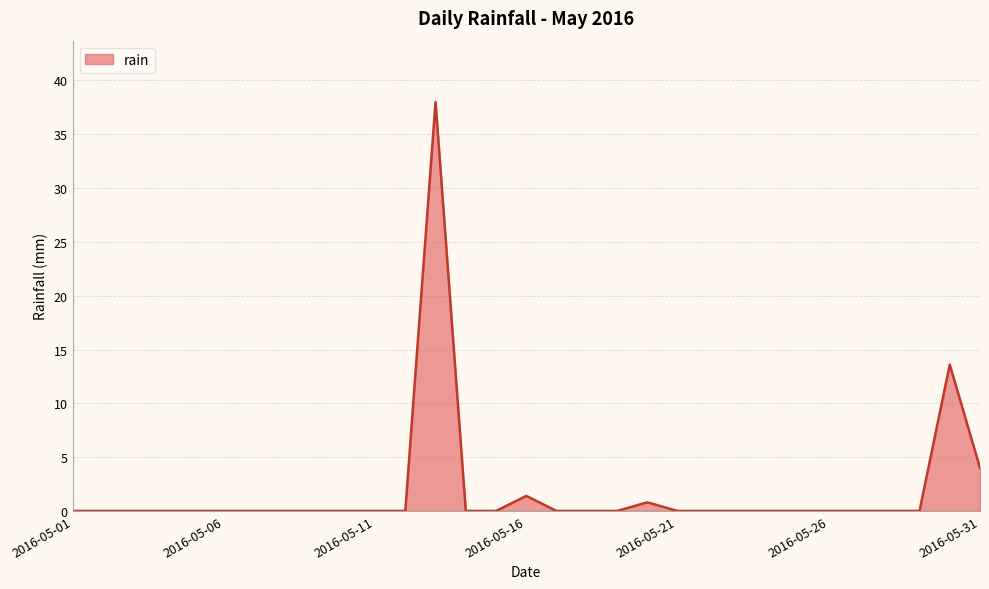

What is the greatest value displayed?

38.0